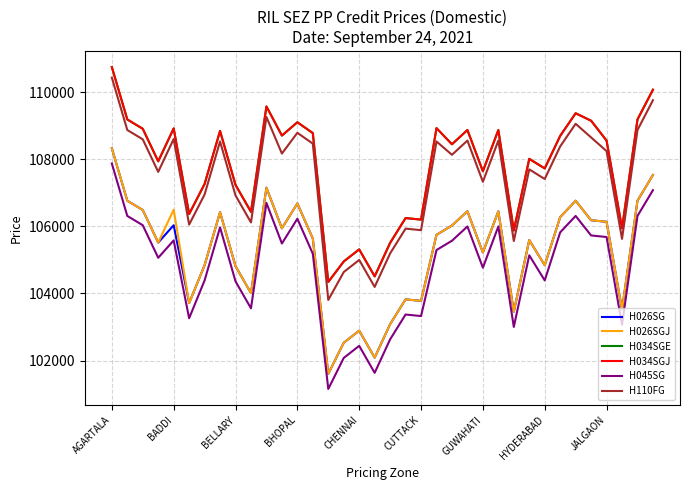

At which label is H110FG closest to 107118?

GUWAHATI